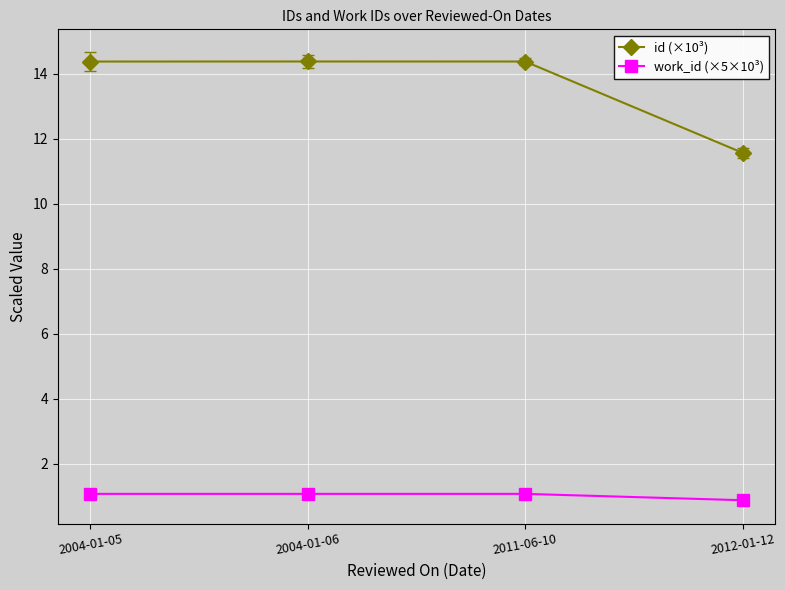

What is the value of the work_id (×5×10³) point at the 1st from the left?

1.1